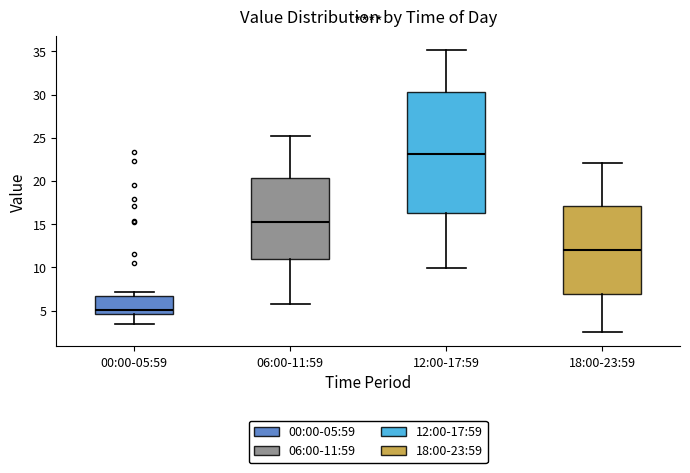

Where is the lower edge of the box for 06:00-11:59 on the y-axis? The values are not printed on the chart, so give them approximately, as read against the axis.

11.0